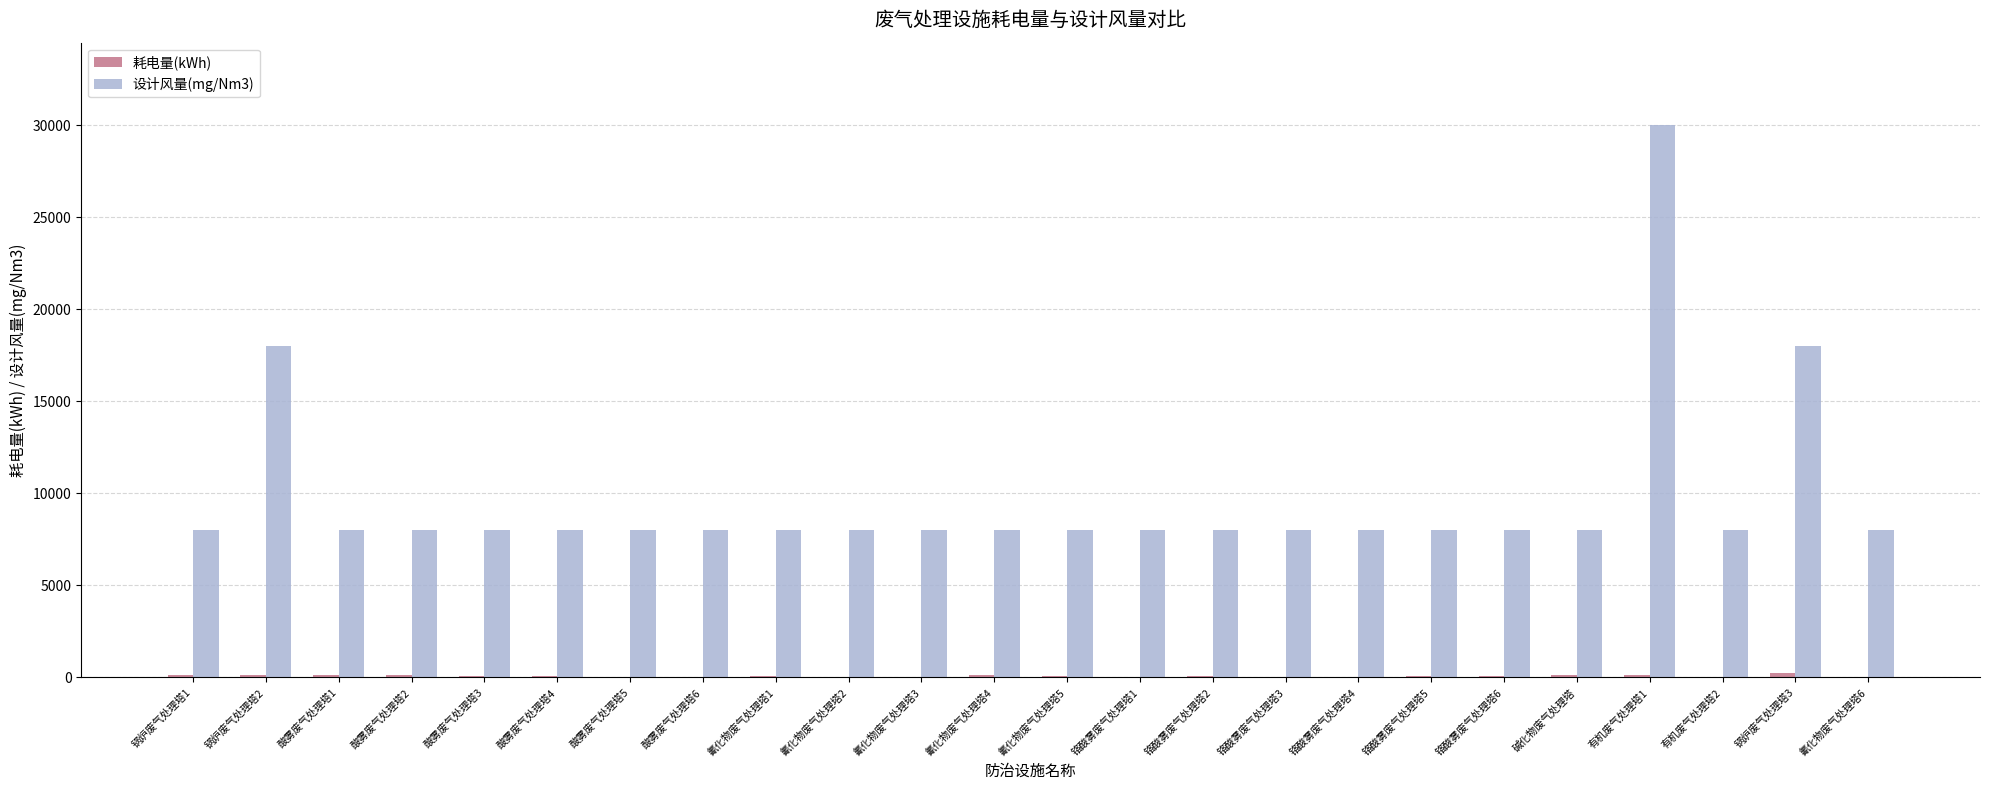

At which category is the sum across all series the highest?

有机废气处理塔1